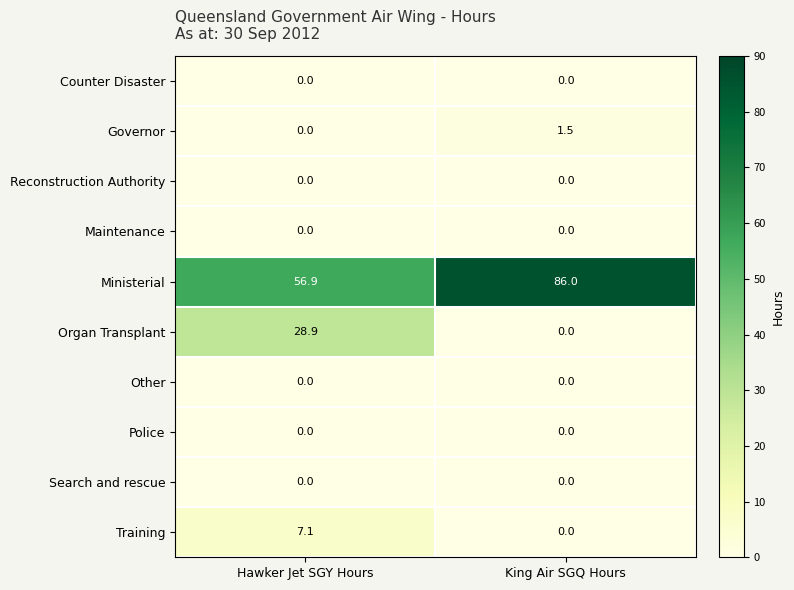

What is the greatest value displayed?

86.0